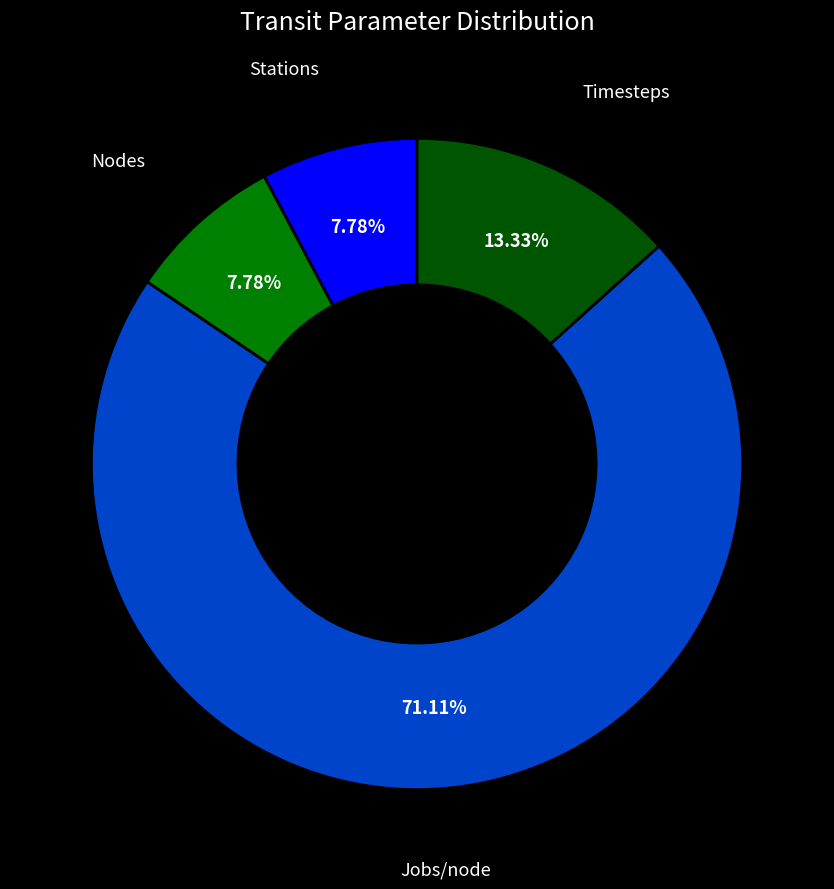

The Nodes slice represents 13% of the pie. True or false?

False